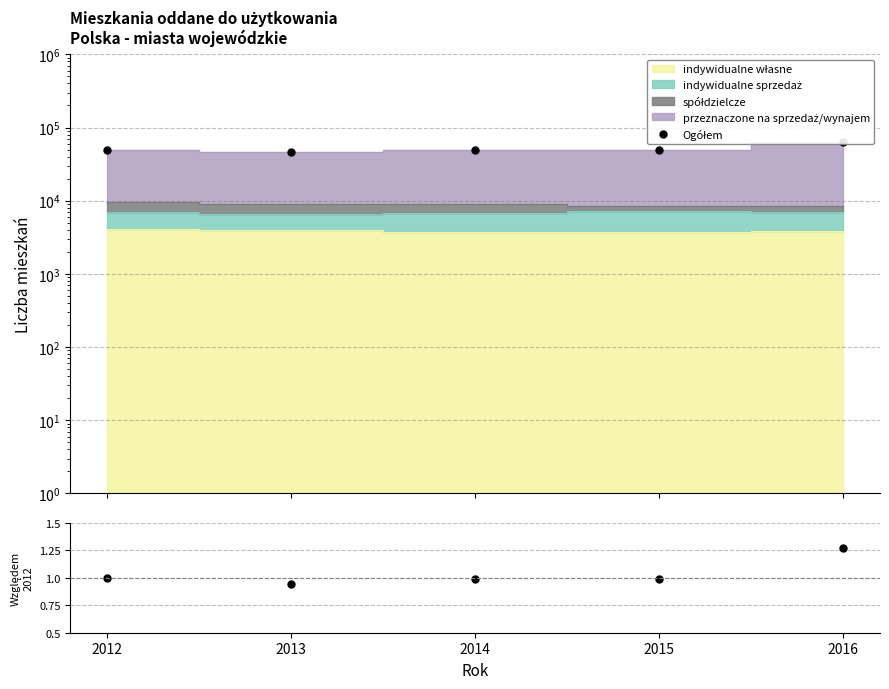

What is the greatest value displayed?

63561.0